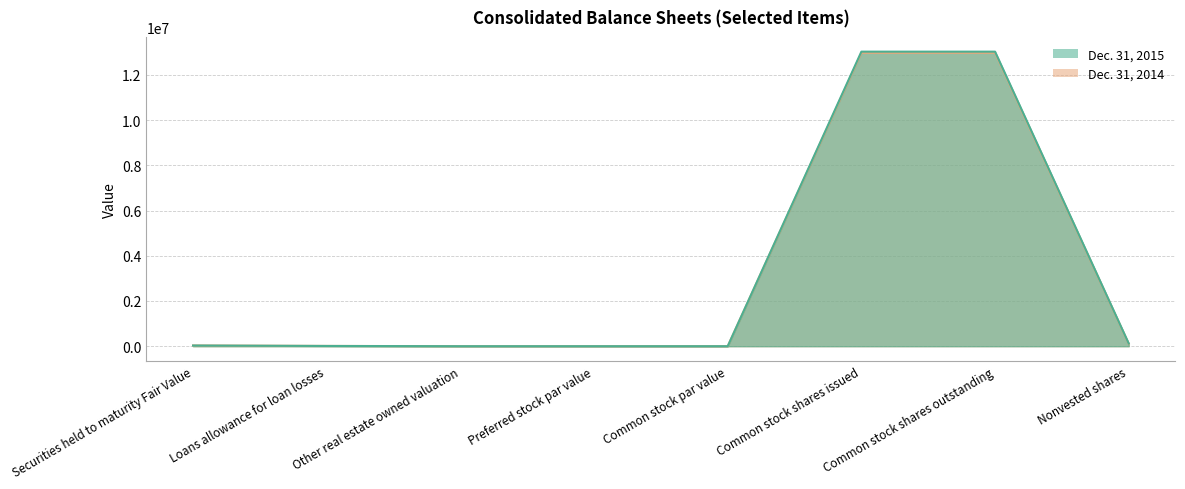

What is the label of the 7th point from the right?

Loans allowance for loan losses